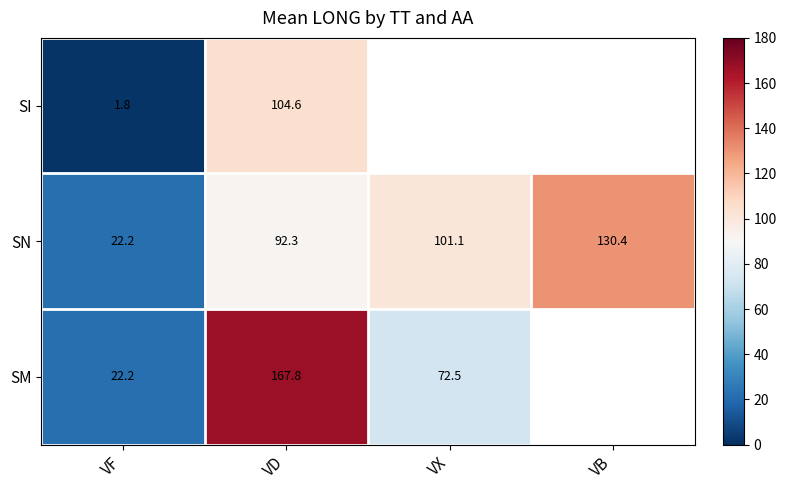

What is the minimum value for SN?

22.2